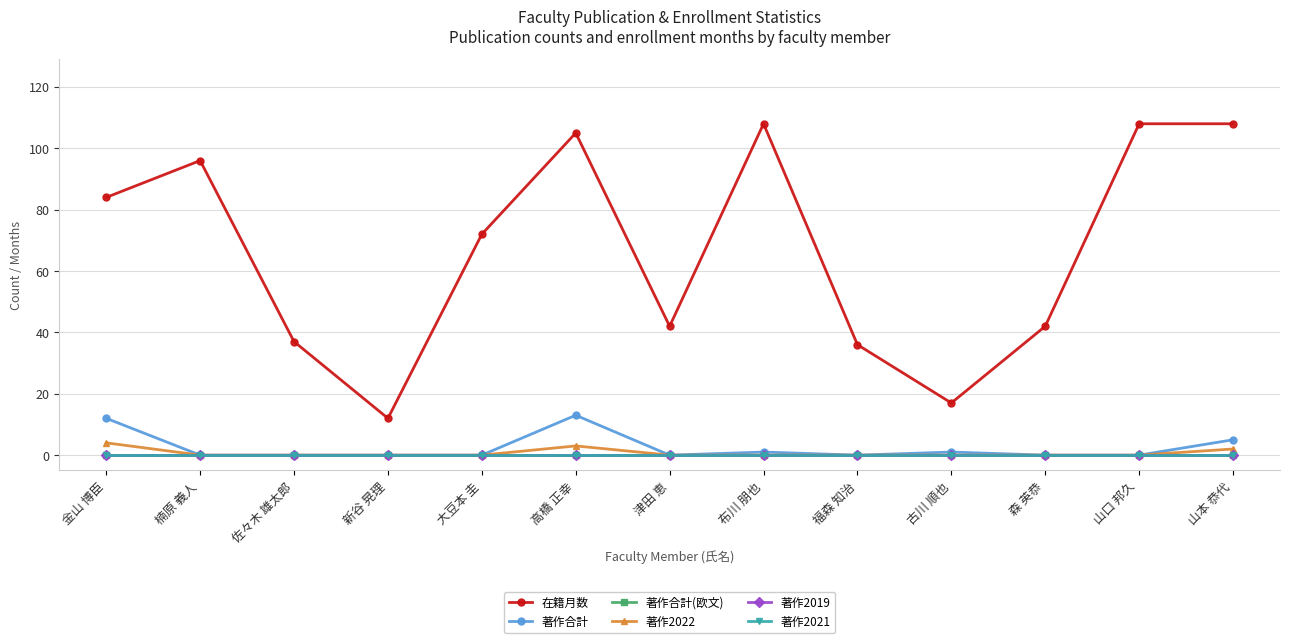

Reading right to left, what are all the values shown in this chart?

在籍月数: 108	108	42	17	36	108	42	105	72	12	37	96	84
著作合計: 5	0	0	1	0	1	0	13	0	0	0	0	12
著作合計(欧文): 0	0	0	0	0	0	0	0	0	0	0	0	0
著作2022: 2	0	0	0	0	0	0	3	0	0	0	0	4
著作2019: 0	0	0	0	0	0	0	0	0	0	0	0	0
著作2021: 0	0	0	0	0	0	0	0	0	0	0	0	0